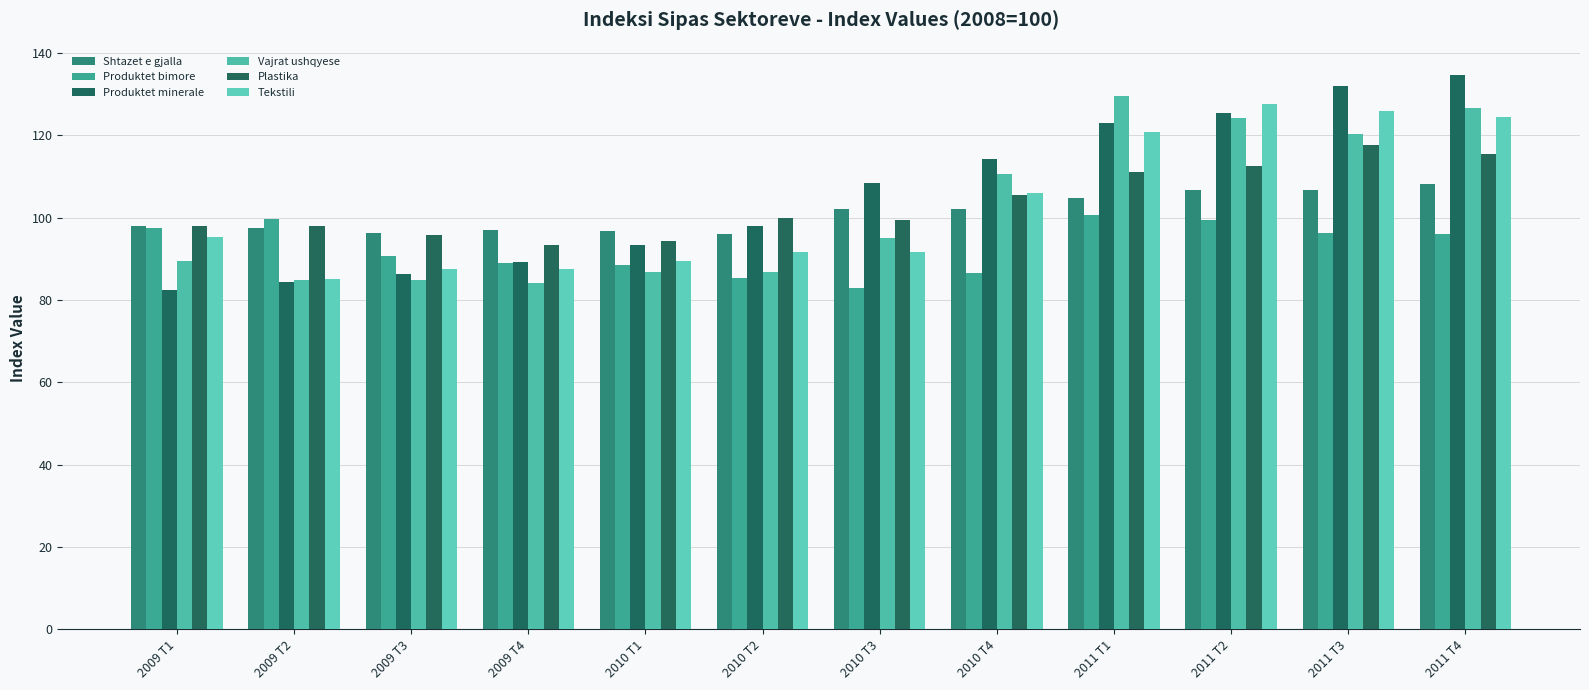

Reading left to right, what are all the values shown in this chart?

Shtazet e gjalla: 97.9	97.6	96.4	97.0	96.8	96.0	102.2	102.1	104.8	106.7	106.7	108.3
Produktet bimore: 97.4	99.6	90.6	89.1	88.5	85.4	82.8	86.5	100.7	99.4	96.3	96.1
Produktet minerale: 82.5	84.3	86.4	89.3	93.4	98.0	108.4	114.2	122.9	125.4	132.1	134.8
Vajrat ushqyese: 89.5	84.9	84.9	84.2	86.9	86.7	95.1	110.5	129.6	124.2	120.3	126.7
Plastika: 98.1	97.9	95.8	93.3	94.3	100.0	99.5	105.5	111.2	112.5	117.6	115.6
Tekstili: 95.4	85.2	87.6	87.6	89.5	91.7	91.7	106.0	120.8	127.7	125.9	124.5